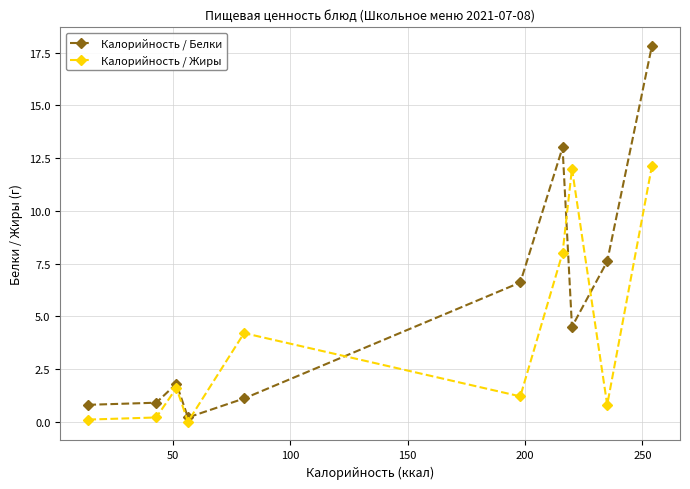

What is the value of the Калорийность / Белки point at the 1st from the left?

0.8